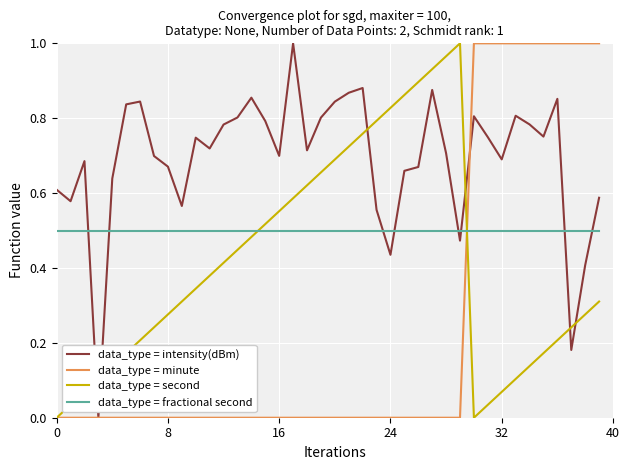

True or false: data_type = fractional second and data_type = intensity(dBm) intersect in this chart.

True